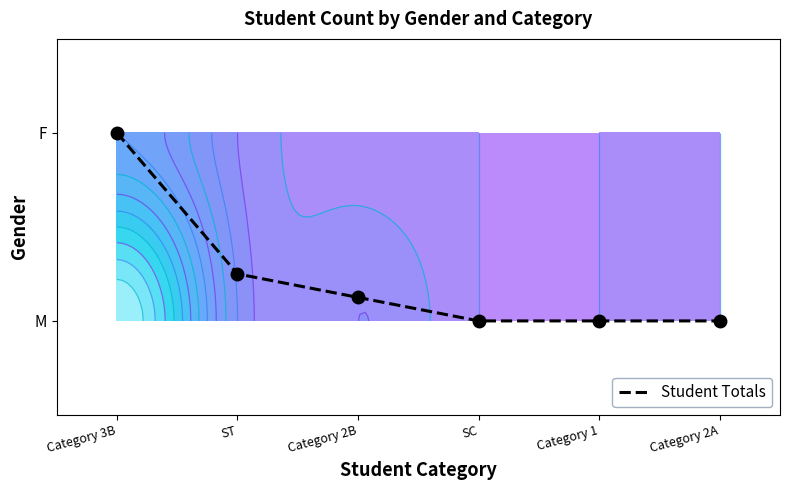

Reading right to left, what are all the values shown in this chart?

Category 2A=0.0	Category 1=0.0	SC=0.0	Category 2B=0.1	ST=0.2	Category 3B=1.0